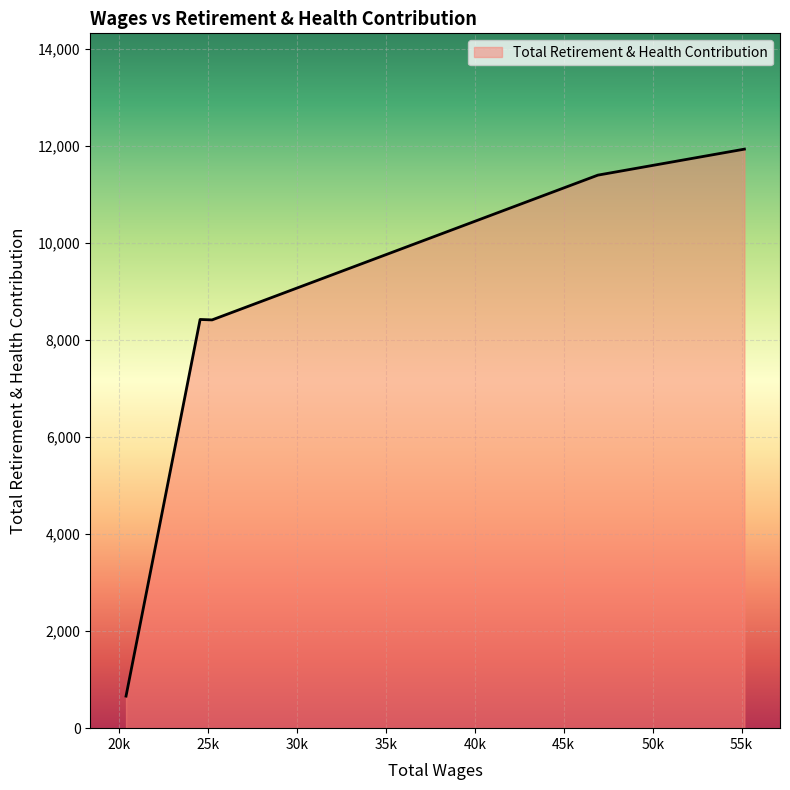

What is the maximum value shown in the chart?

11939